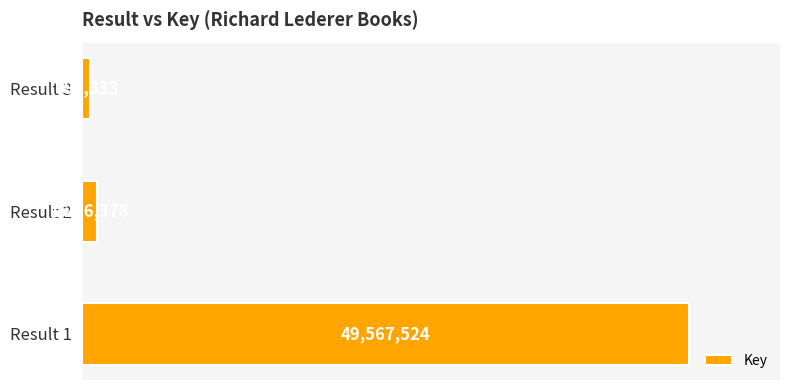

Rank the categories by value from highest to lowest.

Result 1, Result 2, Result 3